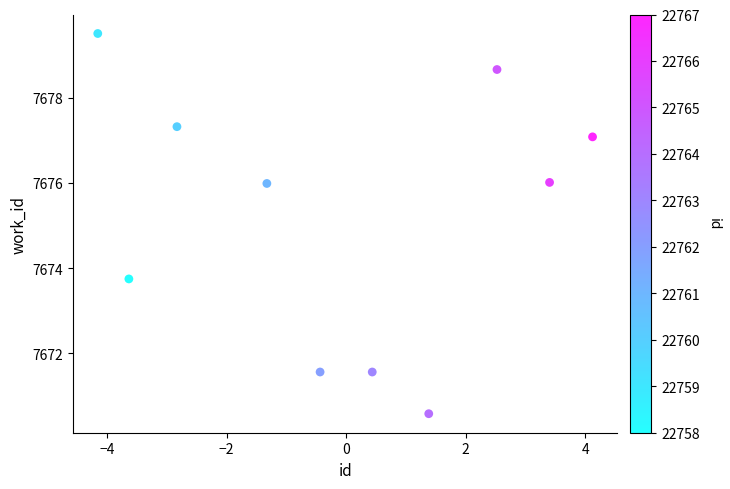

What is the range of Y values (max minus min)?

8.9